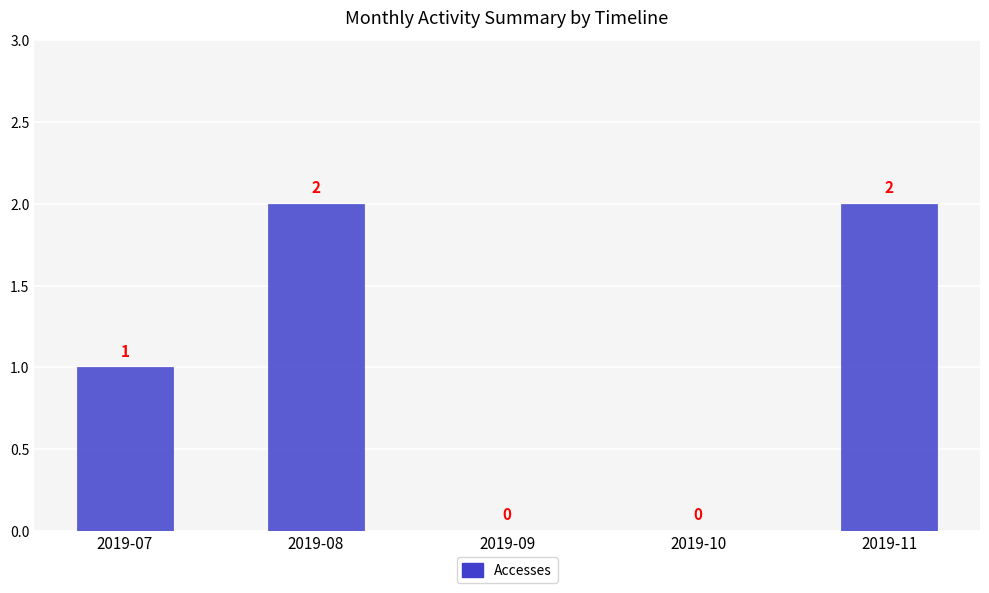

The value at 2019-09 is 1. True or false?

False